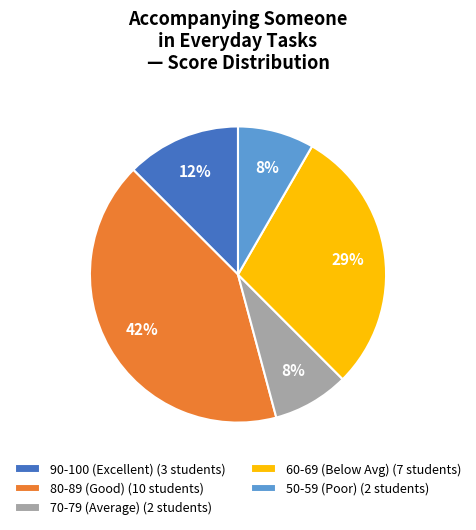

What is the largest slice in the pie chart?

80-89 (Good) (10 students)